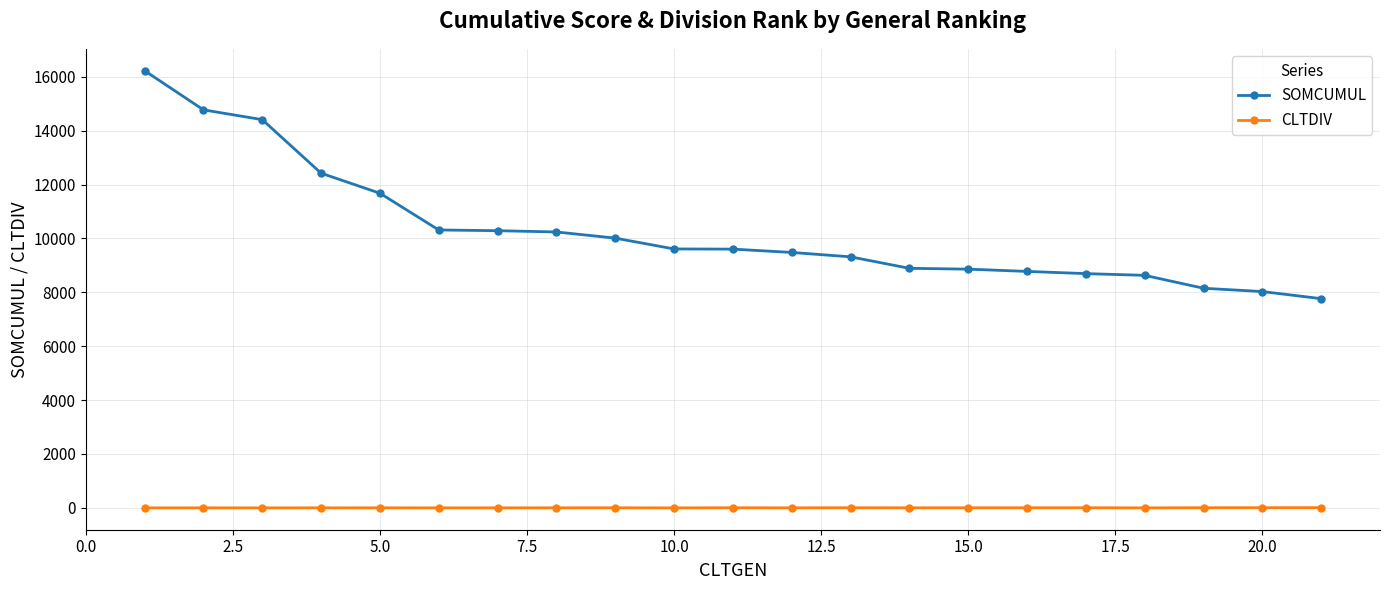

How many values in the SOMCUMUL series are below 9603?

10